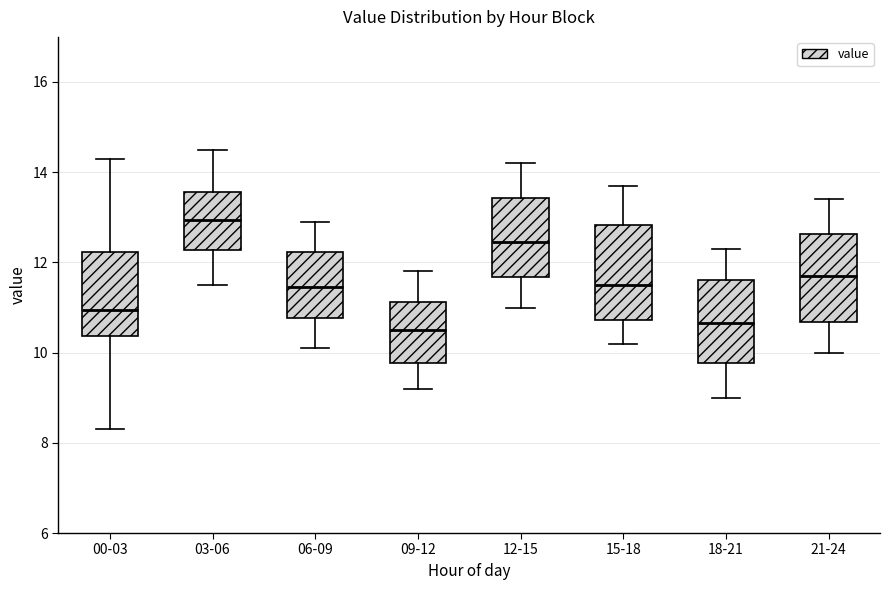

Reading left to right, read every box against the y-axis: the position of its median line, the range the box covers, and the ends of its whiskers. The values are not printed on the chart, so give them approximately, as read against the axis.

00-03: median 11.0, box 10.4 to 12.2, whiskers 8.4 to 14.4
03-06: median 13.0, box 12.2 to 13.6, whiskers 11.6 to 14.6
06-09: median 11.4, box 10.8 to 12.2, whiskers 10.2 to 13.0
09-12: median 10.6, box 9.8 to 11.2, whiskers 9.2 to 11.8
12-15: median 12.4, box 11.6 to 13.4, whiskers 11.0 to 14.2
15-18: median 11.6, box 10.8 to 12.8, whiskers 10.2 to 13.8
18-21: median 10.6, box 9.8 to 11.6, whiskers 9.0 to 12.4
21-24: median 11.8, box 10.6 to 12.6, whiskers 10.0 to 13.4